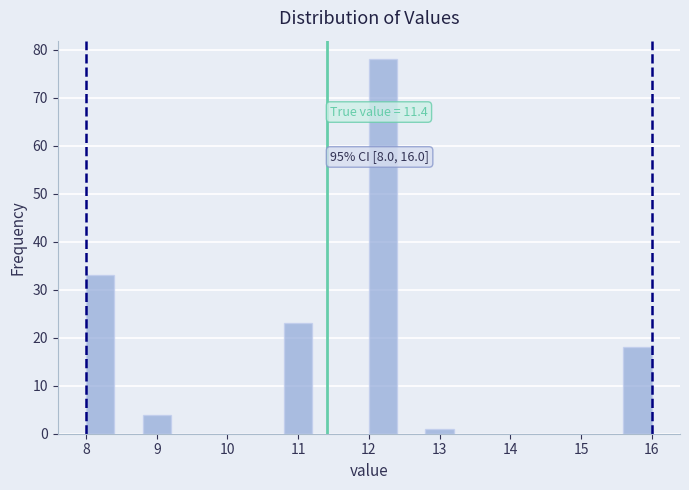

Which range on the x-axis has the tallest bar?

12.0 to 12.4